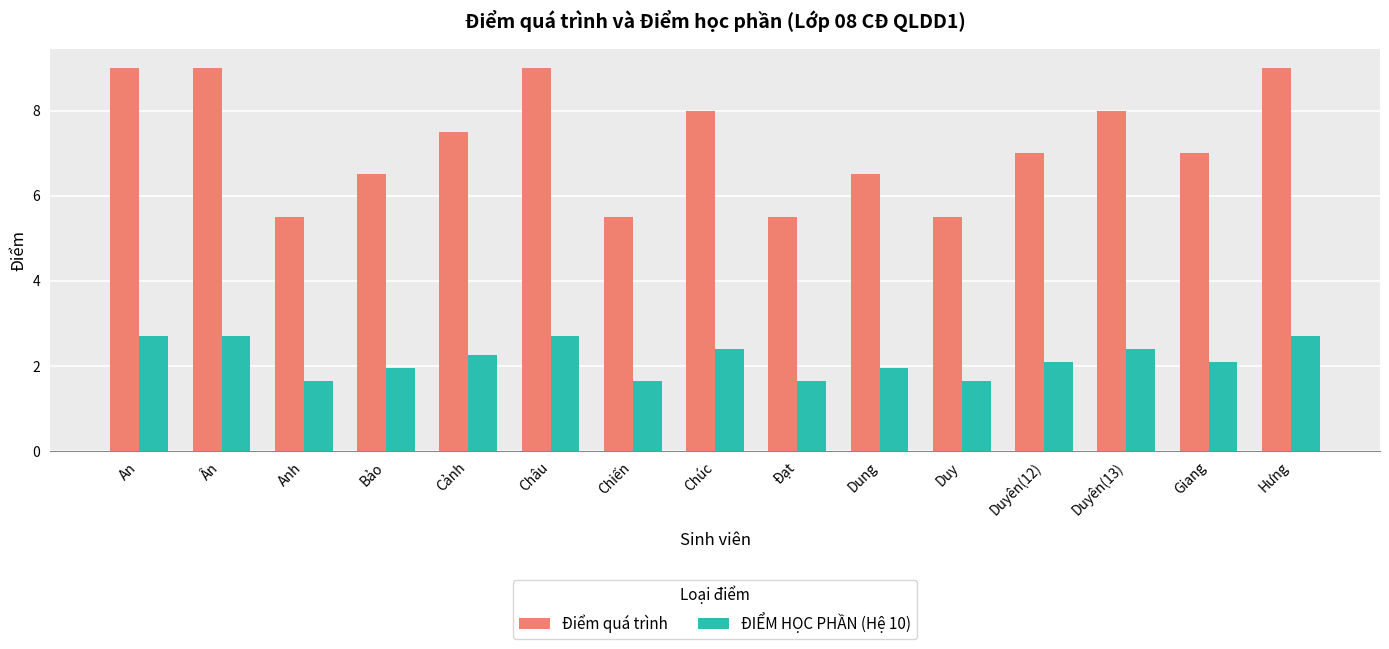

Count the number of data series in this chart.

2